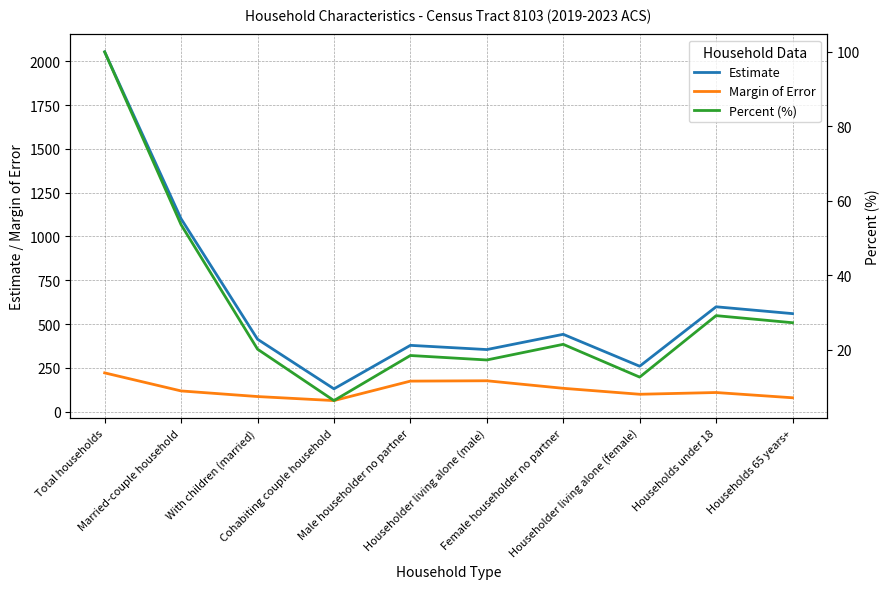

Read the Estimate value at Female householder no partner.

442